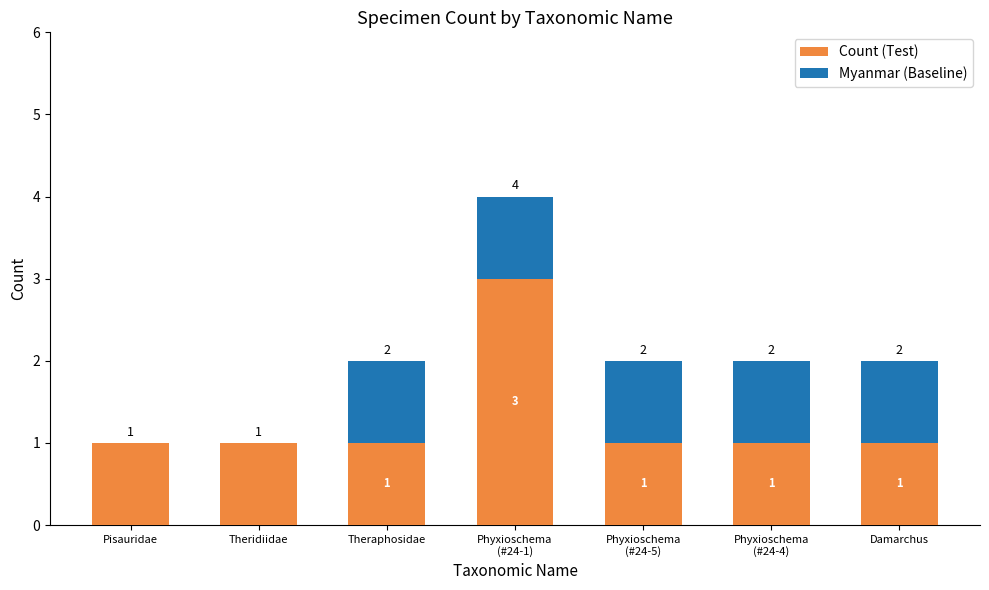

True or false: Count (Test) has a value of 2 at Damarchus.

False